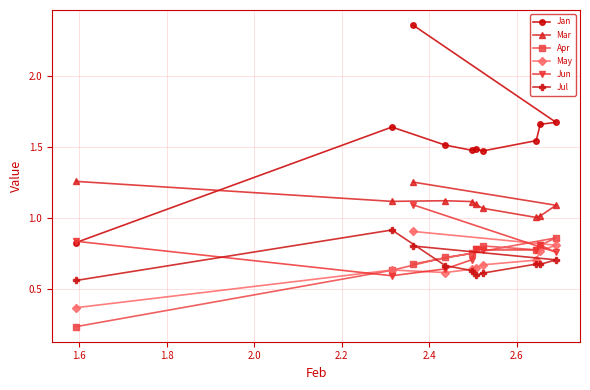

Which series has the largest total across all categories?

Jan